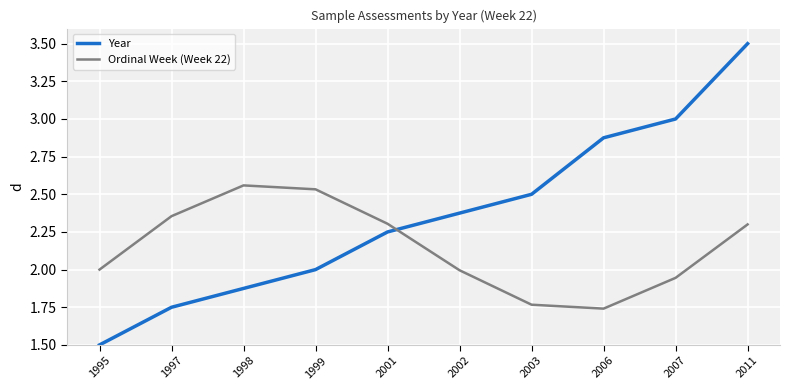

What is the total value across all series at 2001?

4.6